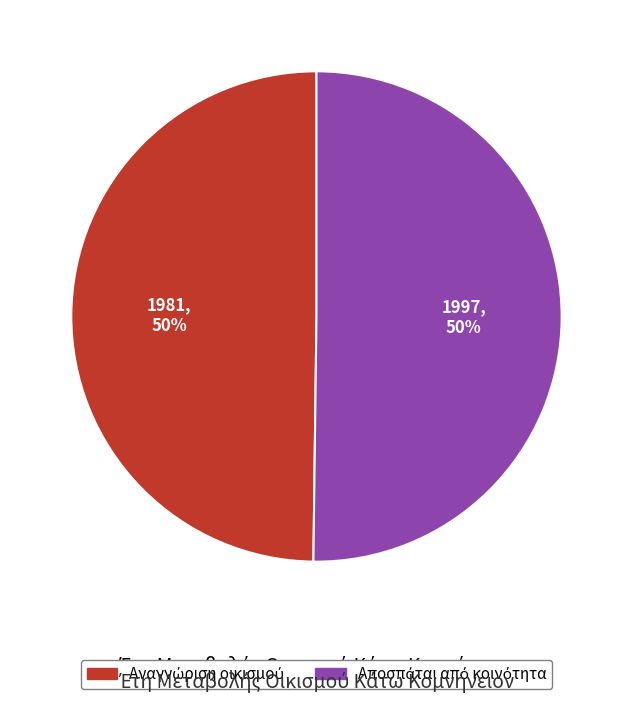

To the nearest percent, what is the average slice percentage?

50%